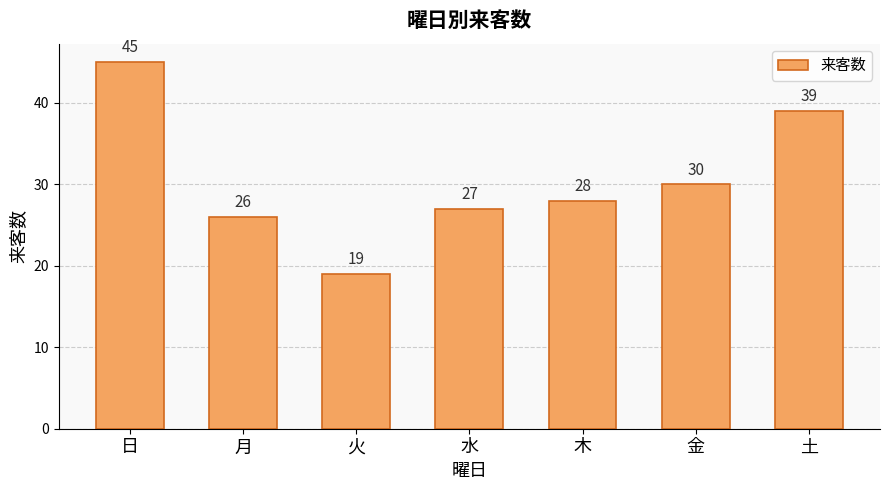

What is the label of the 4th bar from the left?

水